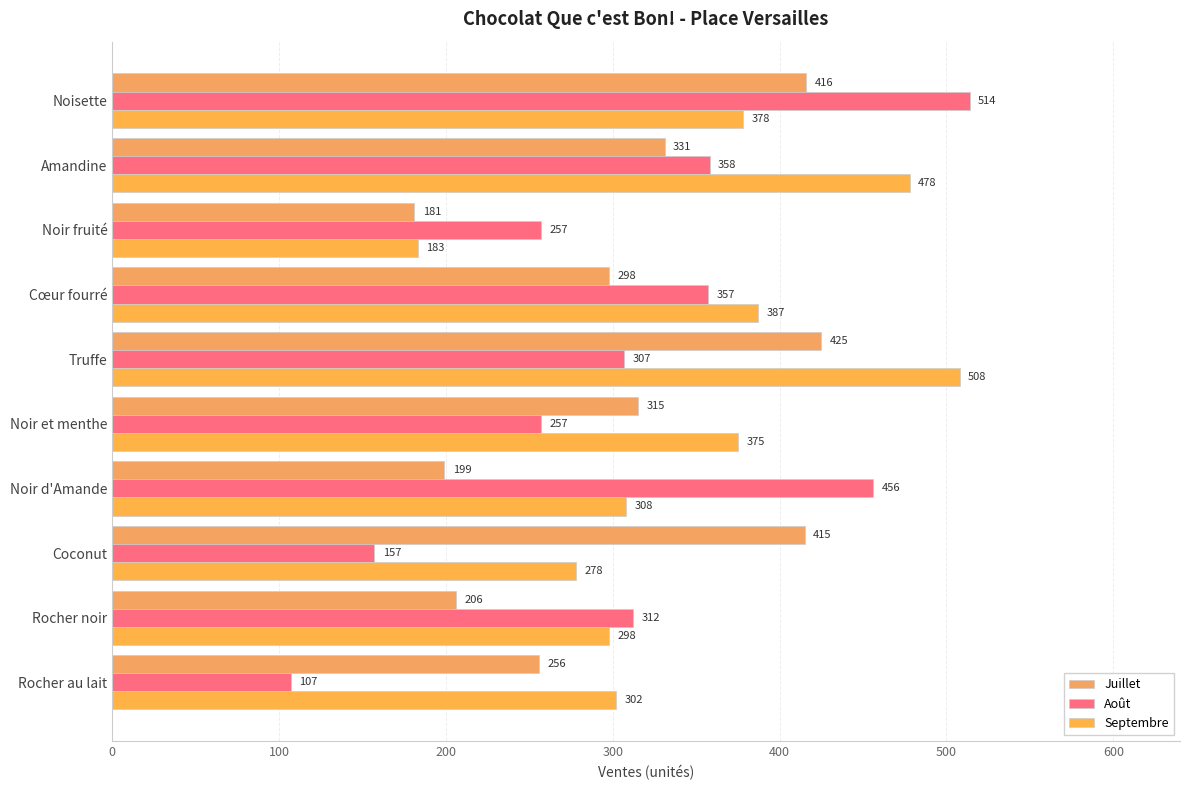

Where is Août nearest to the value 310?

Rocher noir